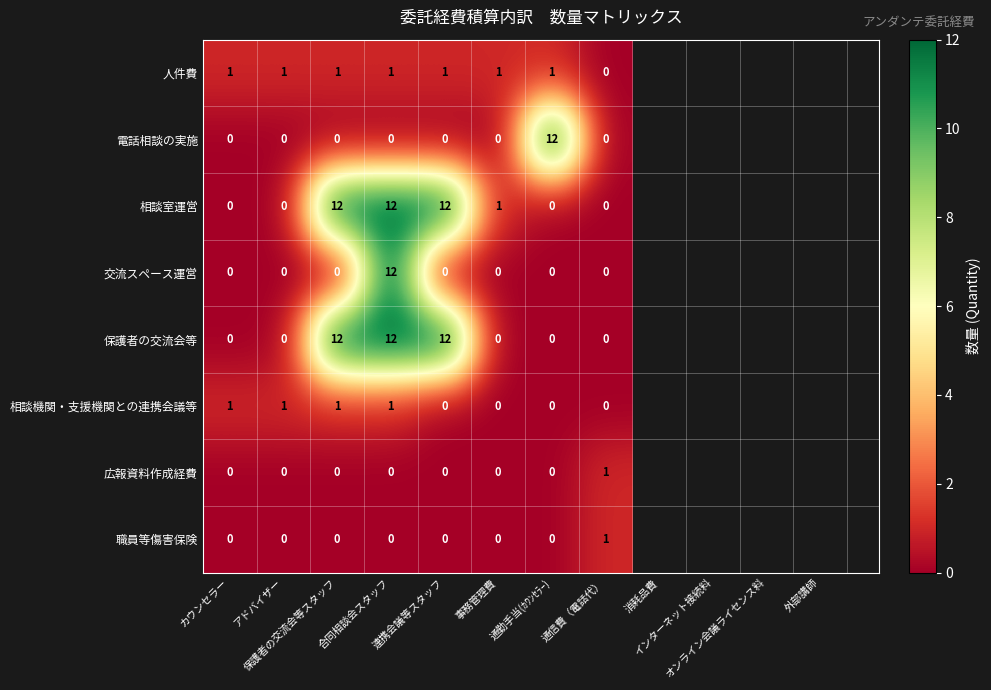

What is the maximum value shown in the chart?

12